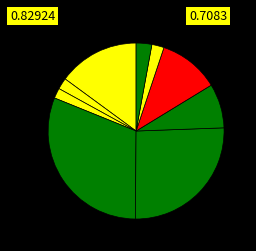

How many segments does this pie chart have?

9